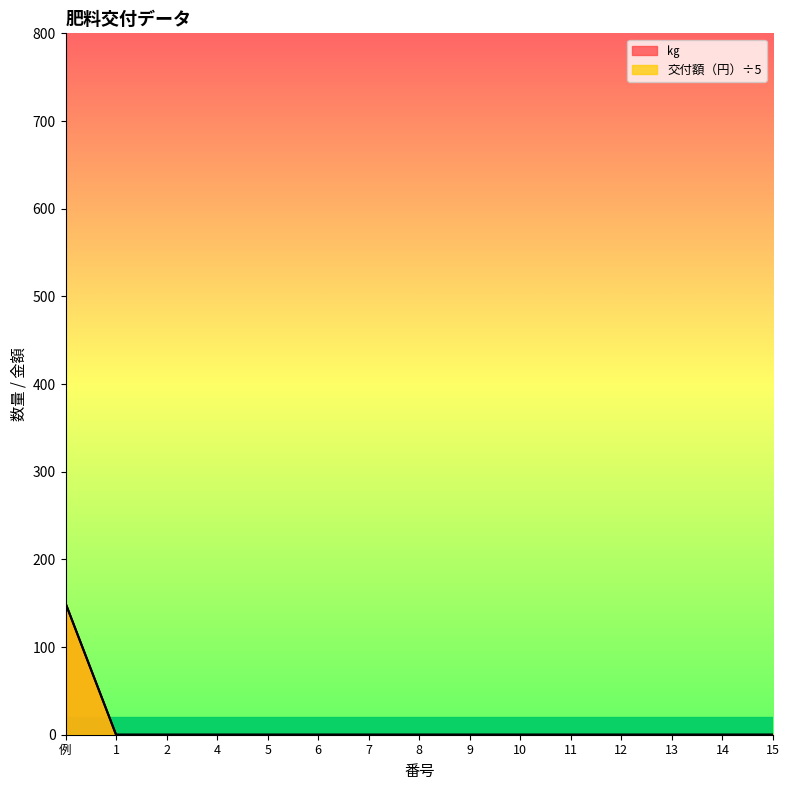

At which category is the sum across all series the highest?

例